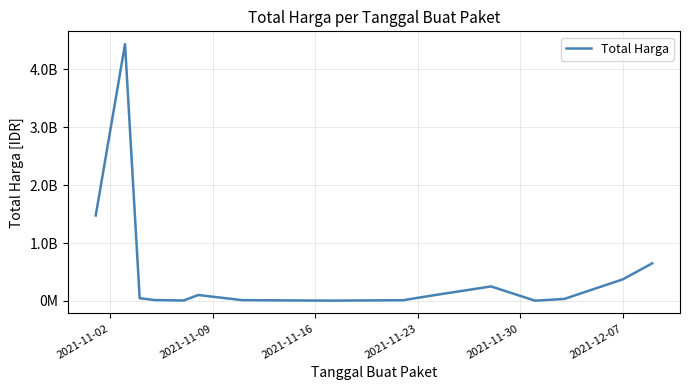

Does the chart have visible grid lines?

Yes